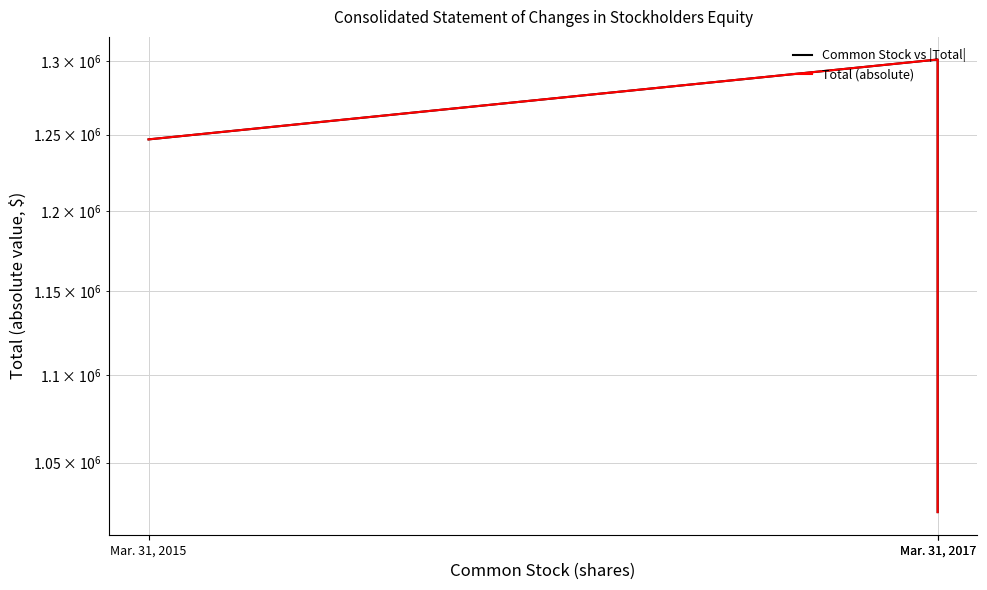

True or false: Total (absolute) has a value of 1625833 at Mar. 31, 2017.

False